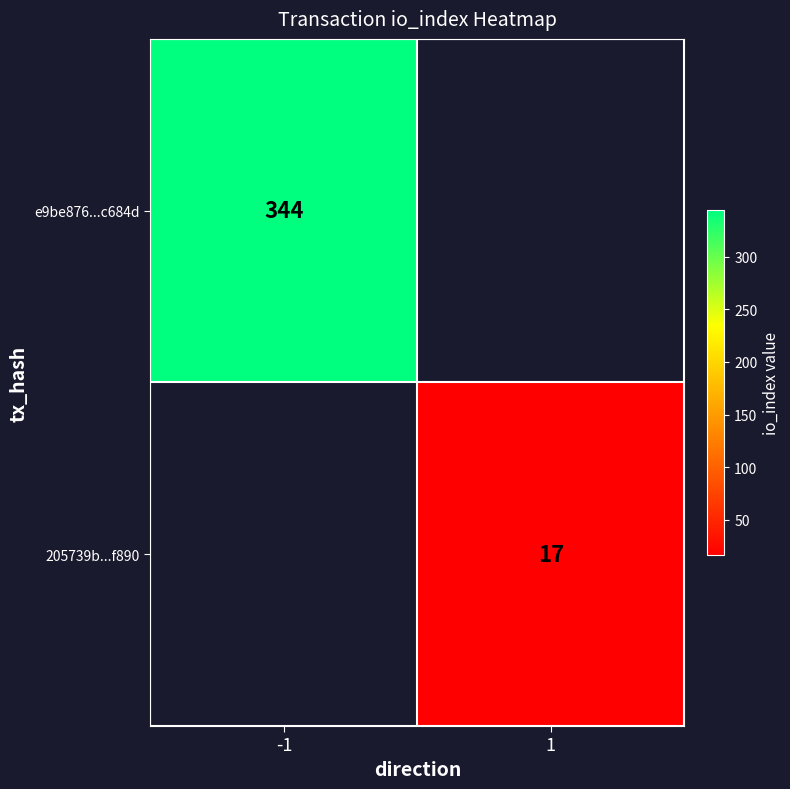

The 205739b...f890 series shows 24 at 1. True or false?

False